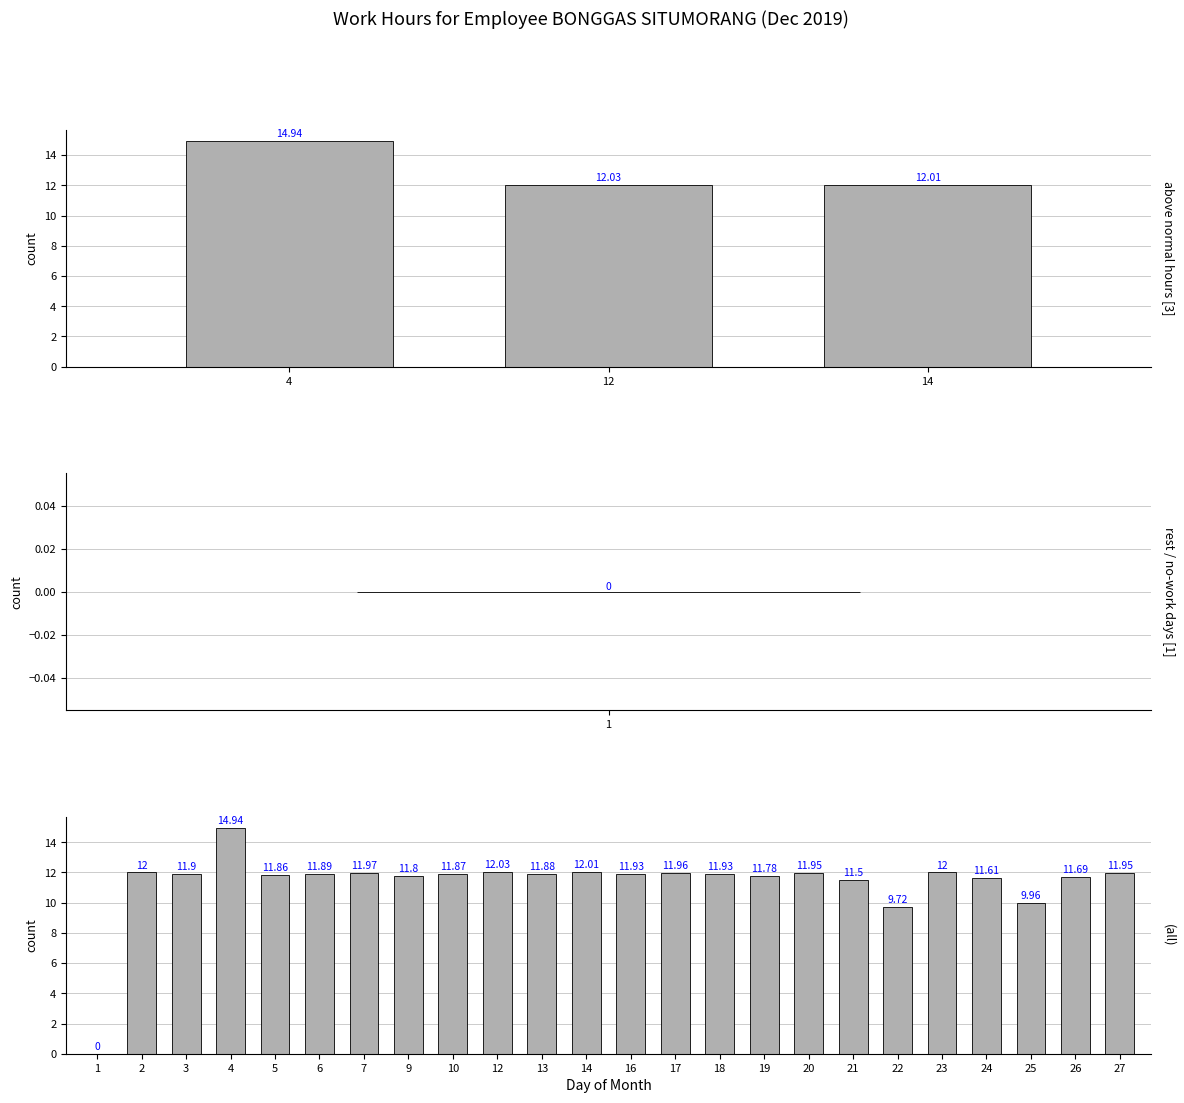

What is the maximum value shown in the chart?

14.9